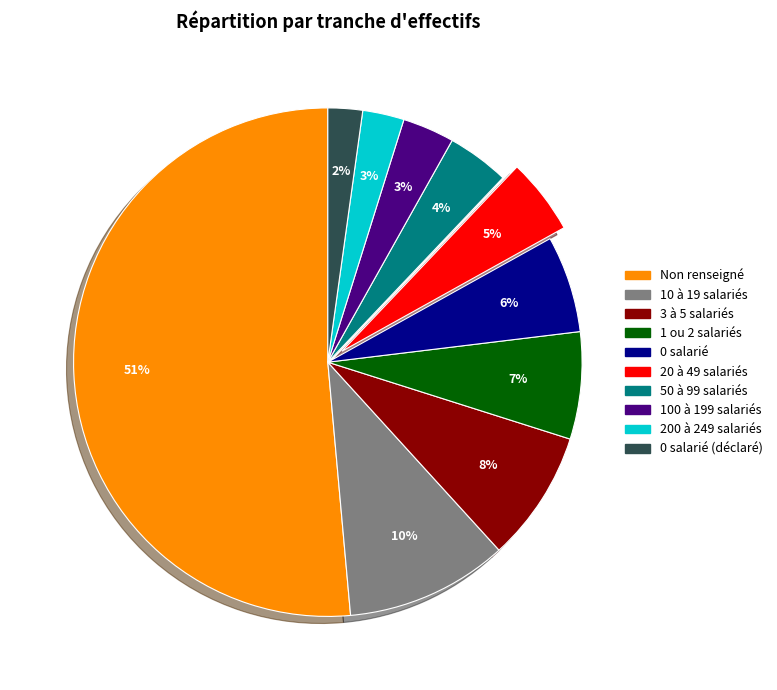

To the nearest percent, what is the average slice percentage?

10%